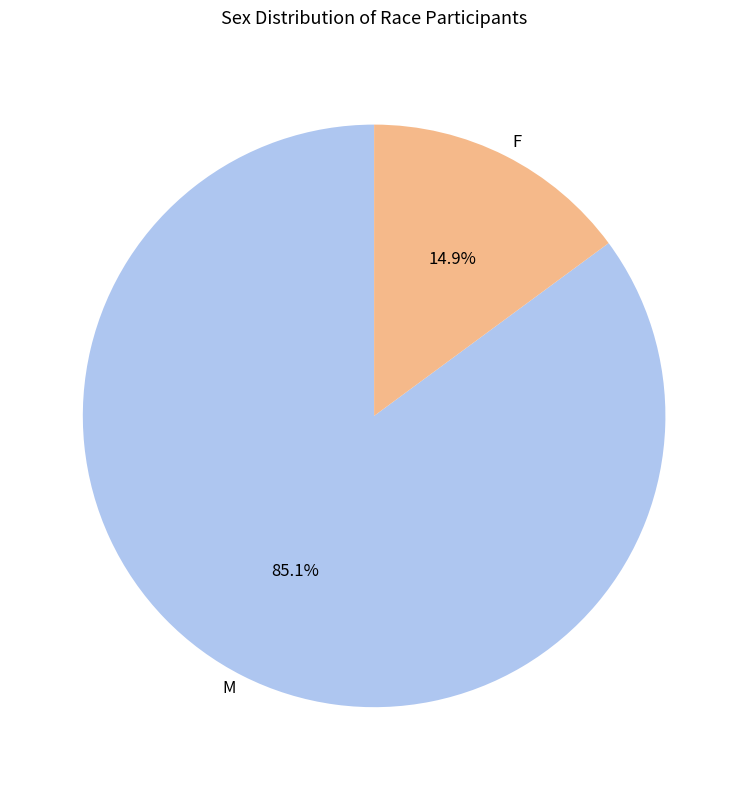

To the nearest percent, what portion does F represent?

15%